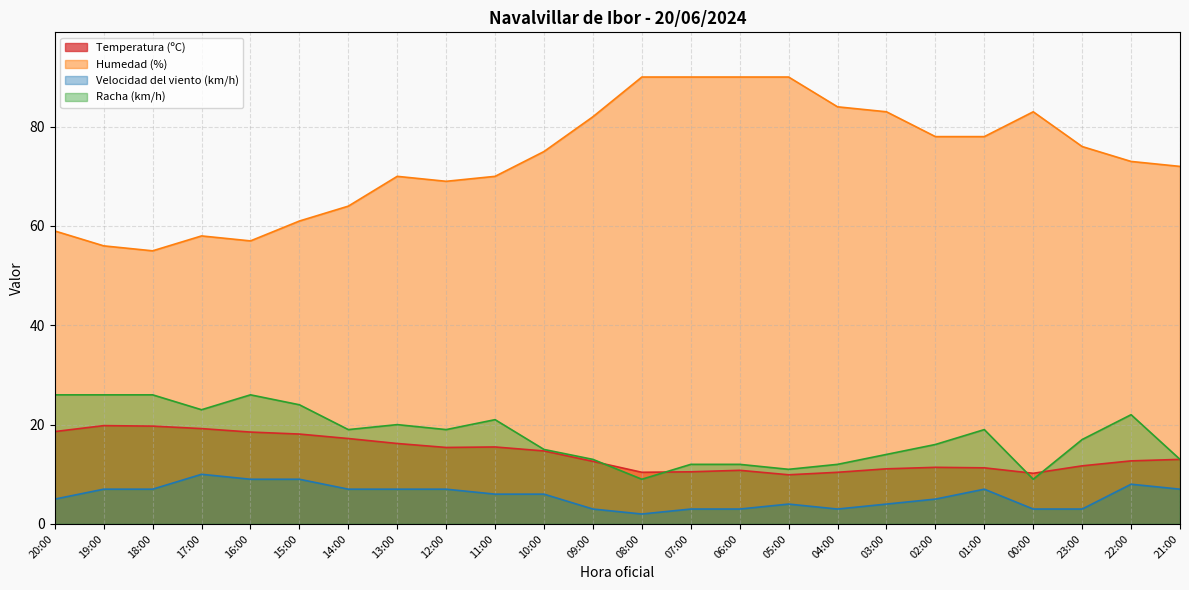

True or false: Humedad (%) and Racha (km/h) intersect in this chart.

False